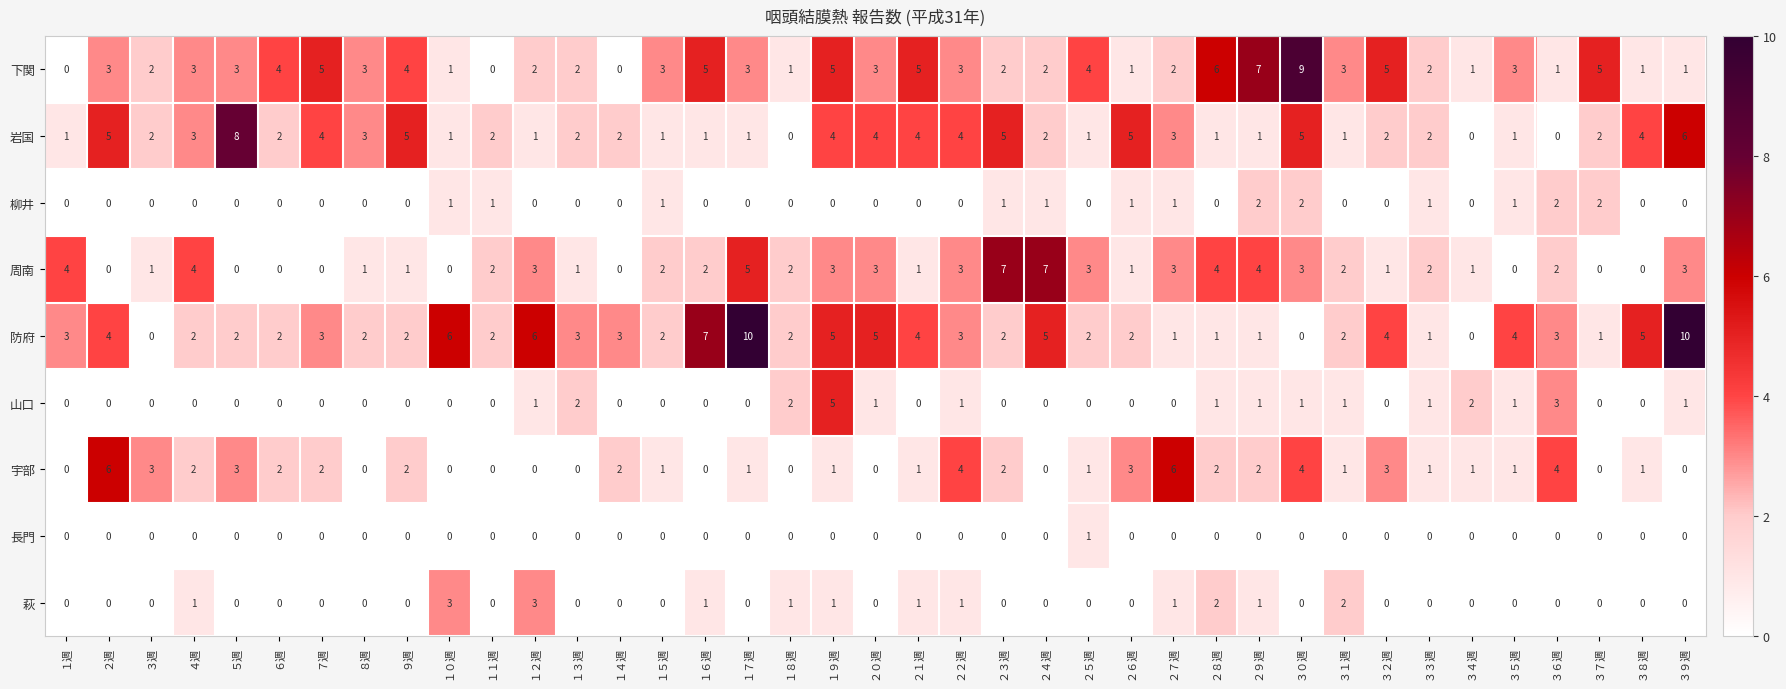

What is the total value across all series at １１週?

7